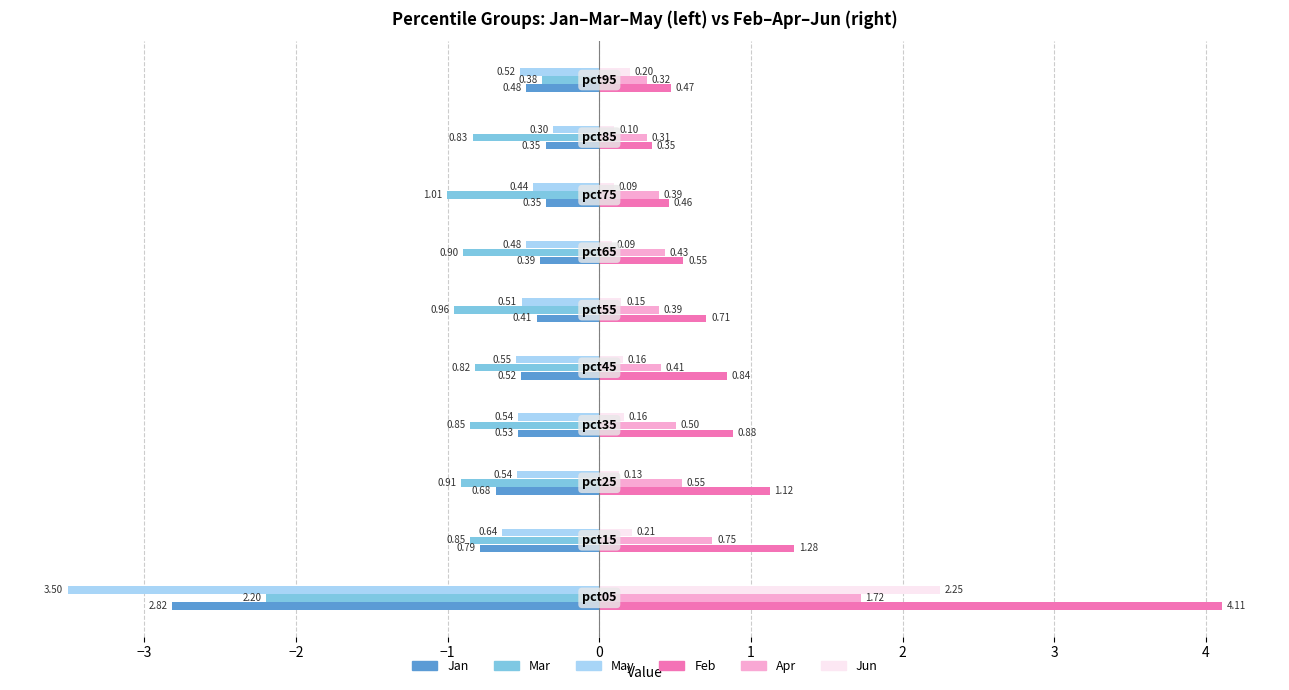

Which series has the widest spread of values?

Feb